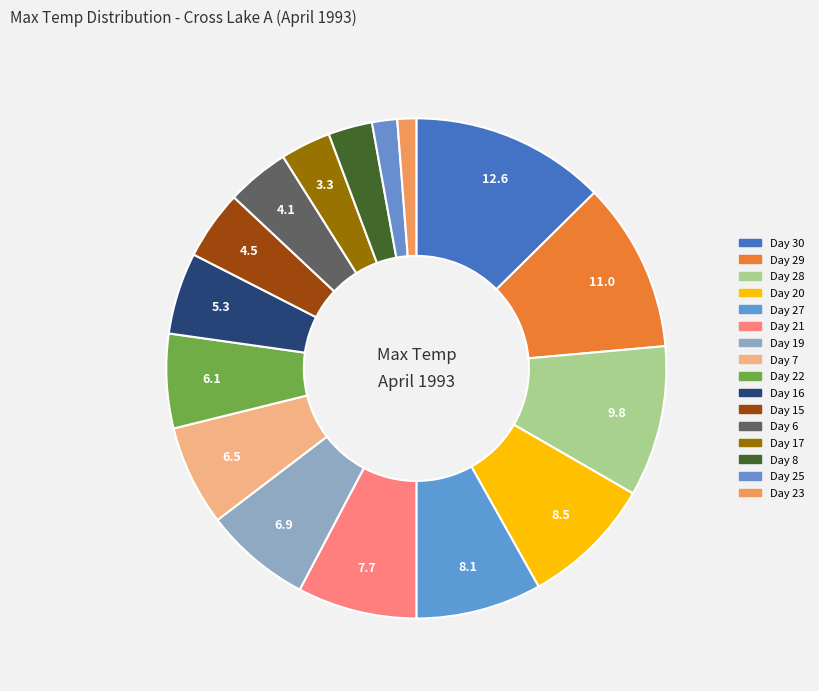

To the nearest percent, what is the difference between the largest and smallest slice percentages?

11%